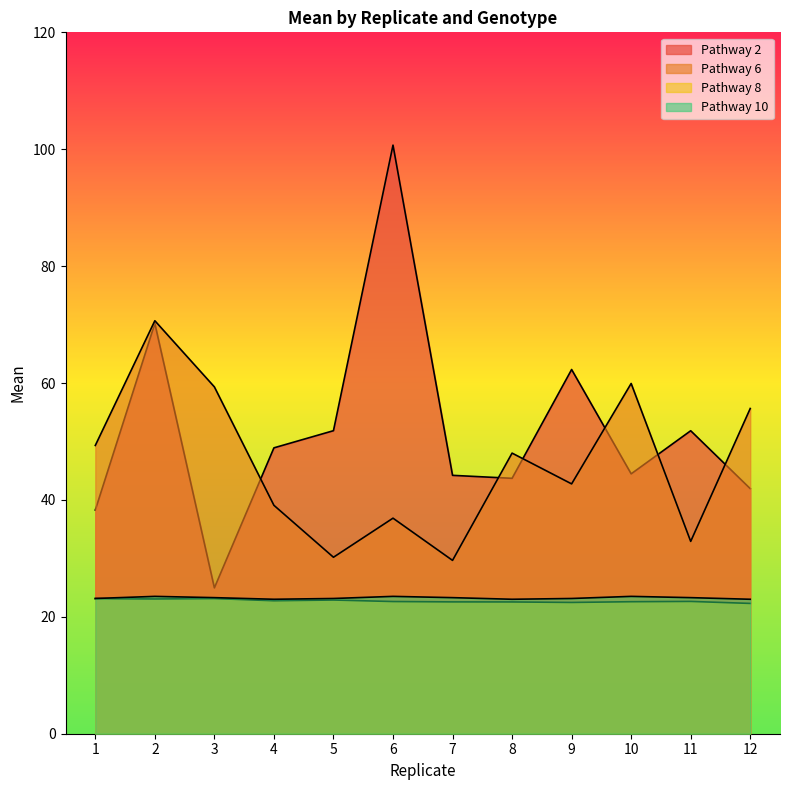

Between 2 and 9, which series saw the biggest shift?

Pathway 6